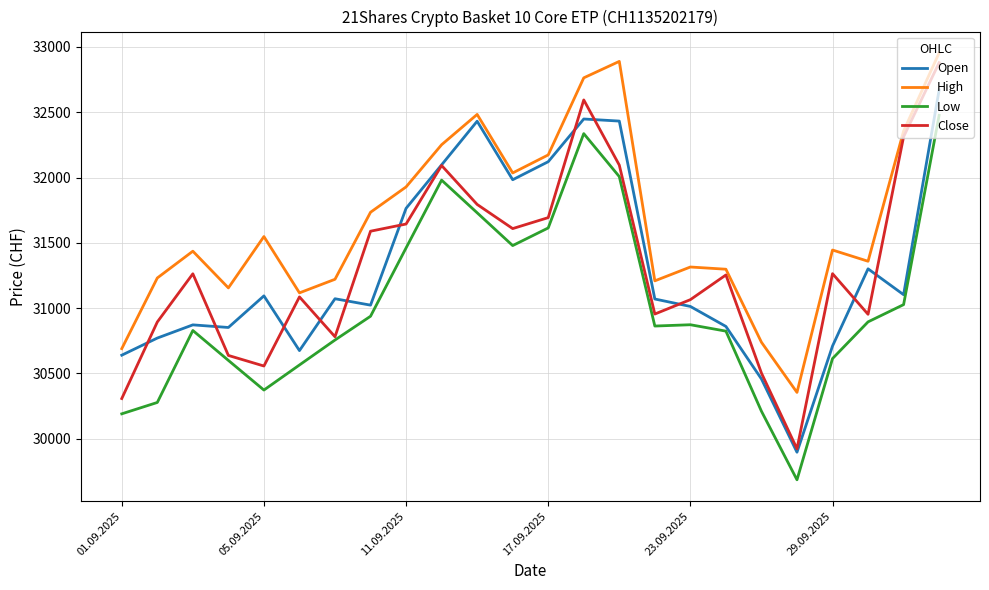

Which series has the widest spread of values?

Close